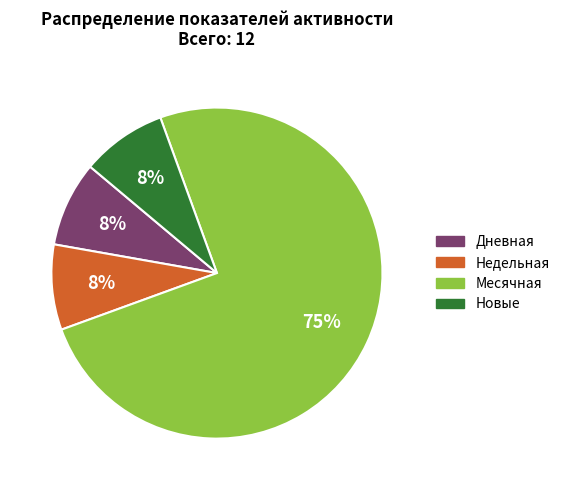

Which has a higher value, Новые or Месячная?

Месячная